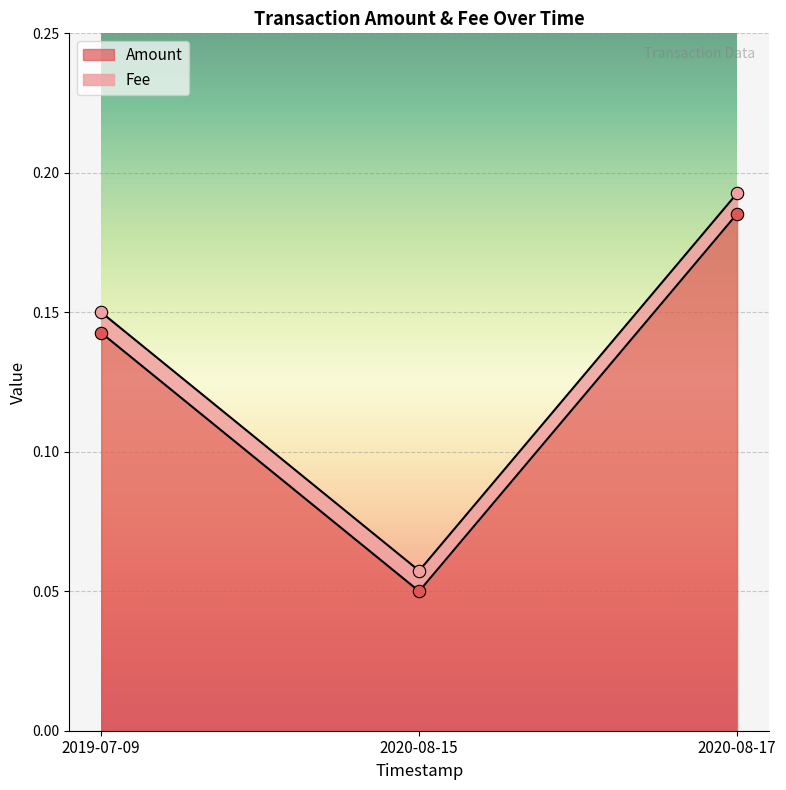

What is the change in value from 2020-08-15 to 2020-08-17?

+0.1